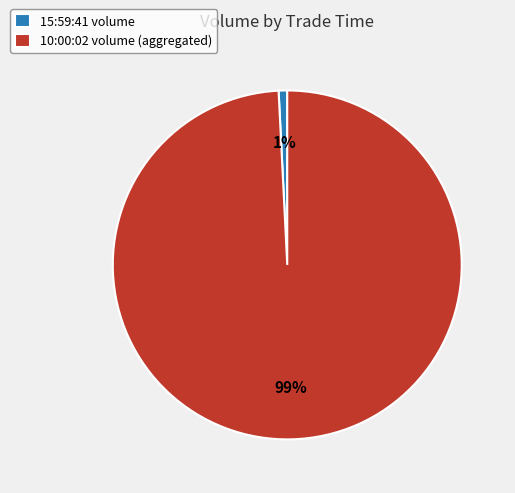

What percentage is the 15:59:41 volume slice, to the nearest percent?

1%